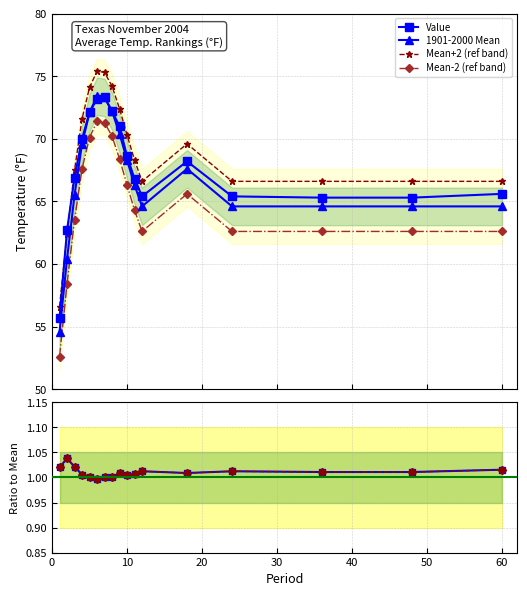

Reading left to right, what are all the values shown in this chart?

Value: 55.7	62.7	66.9	70.0	72.1	73.2	73.3	72.2	71.0	68.6	66.8	65.4	68.2	65.4	65.3	65.3	65.6
1901-2000 Mean: 54.6	60.4	65.5	69.6	72.1	73.4	73.3	72.2	70.4	68.3	66.3	64.6	67.6	64.6	64.6	64.6	64.6
Mean+2 (ref band): 56.6	62.4	67.5	71.6	74.1	75.4	75.3	74.2	72.4	70.3	68.3	66.6	69.6	66.6	66.6	66.6	66.6
Mean-2 (ref band): 52.6	58.4	63.5	67.6	70.1	71.4	71.3	70.2	68.4	66.3	64.3	62.6	65.6	62.6	62.6	62.6	62.6
Value / Mean: 1.0	1.0	1.0	1.0	1.0	1.0	1.0	1.0	1.0	1.0	1.0	1.0	1.0	1.0	1.0	1.0	1.0
Departure ratio: 1.0	1.0	1.0	1.0	1.0	1.0	1.0	1.0	1.0	1.0	1.0	1.0	1.0	1.0	1.0	1.0	1.0